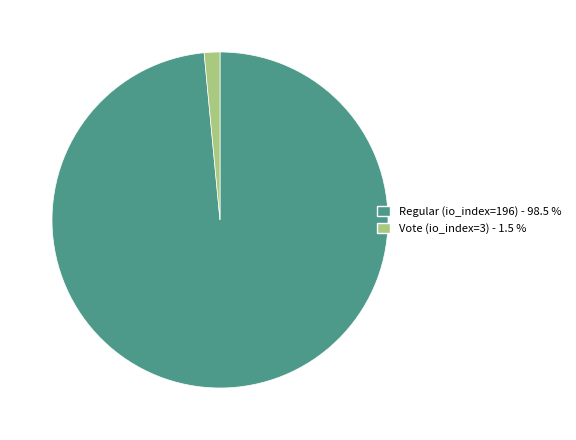

How many slices are in this pie chart?

2